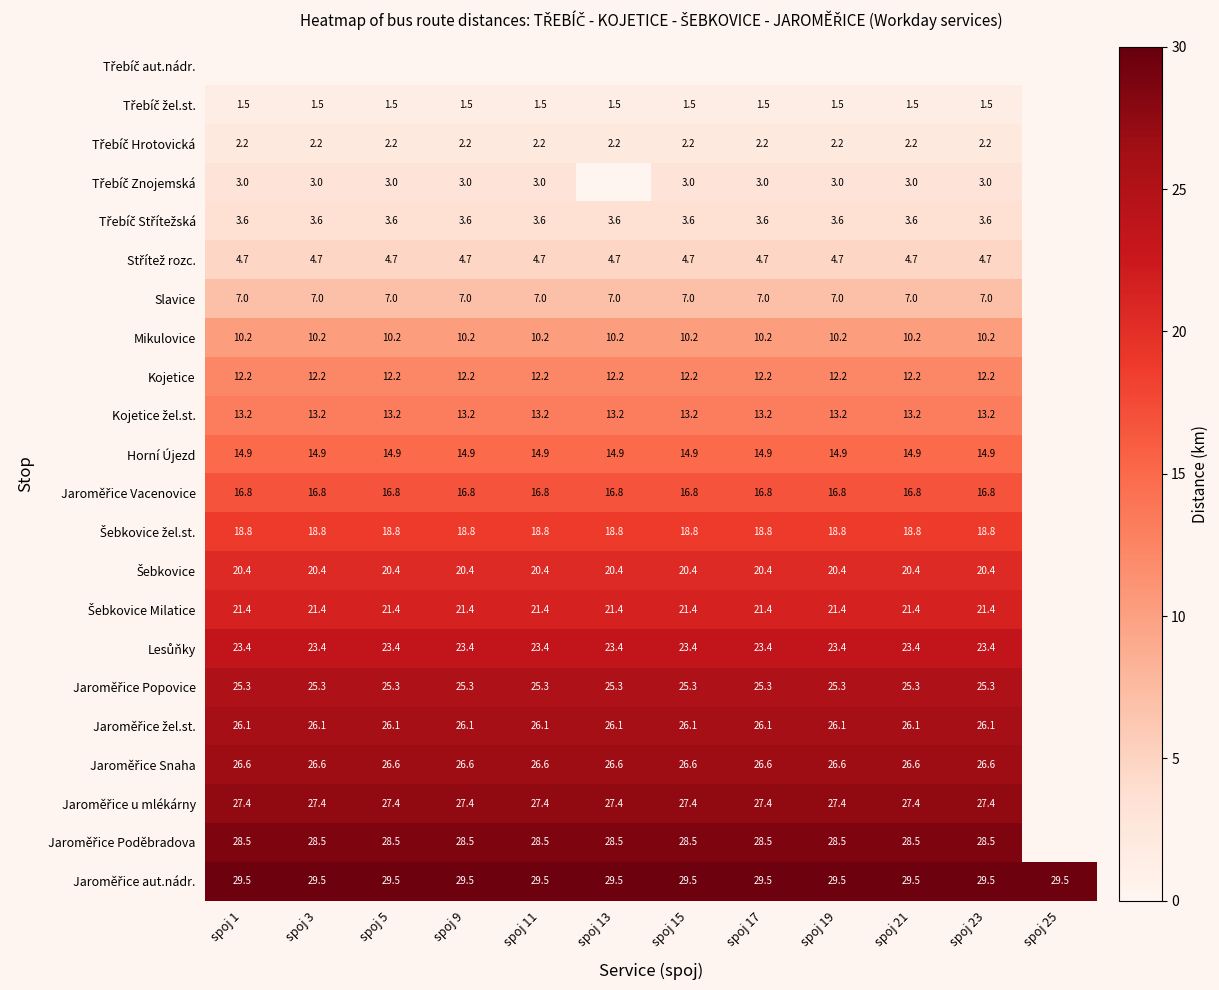

What is the total value across all series at spoj 5?

336.7